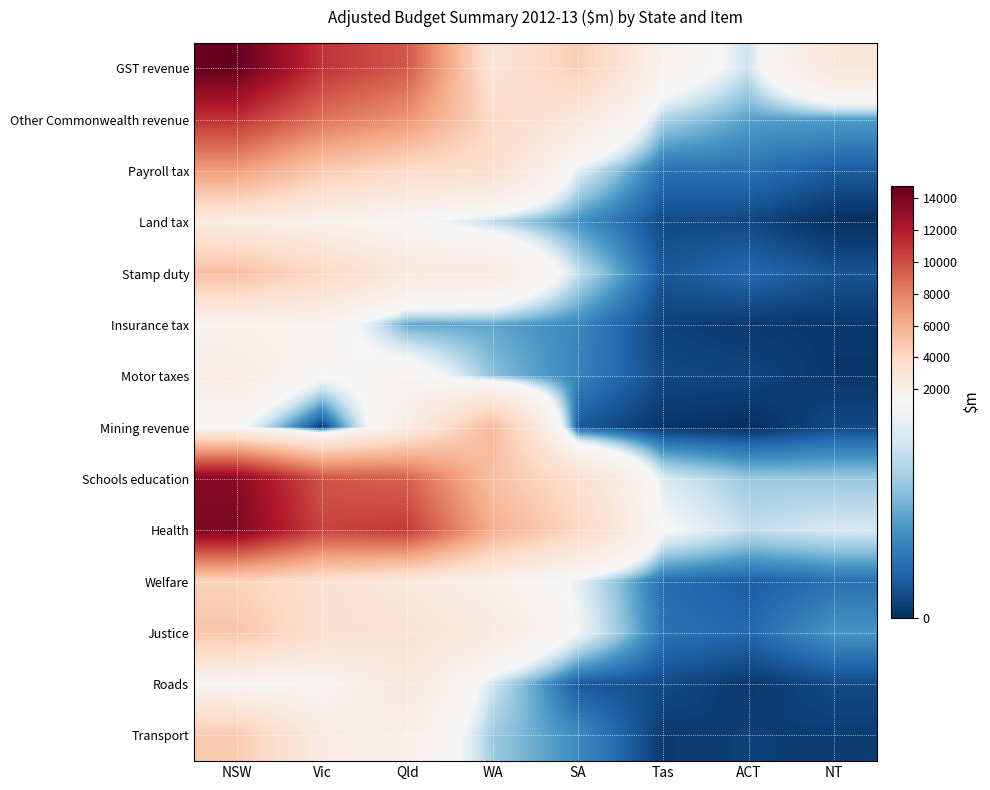

What is the total value across all series at Qld?

58687.6